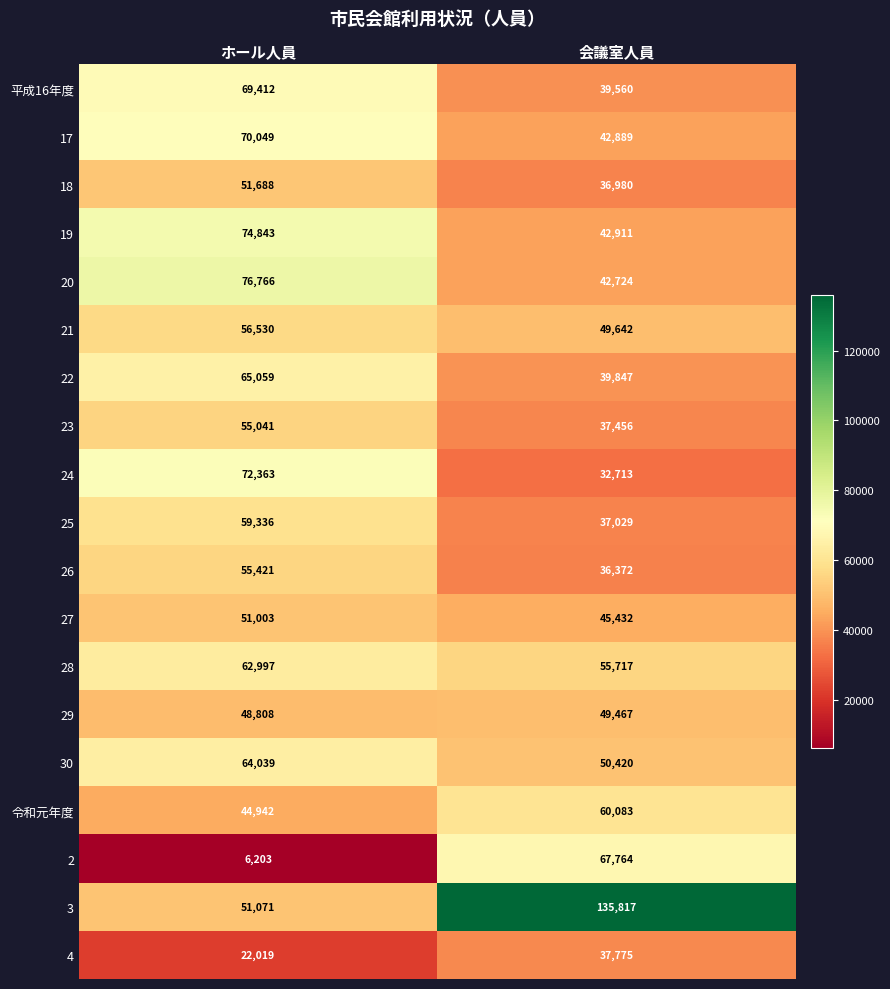

What is the difference between the 令和元年度 values at ホール人員 and 会議室人員?

15141